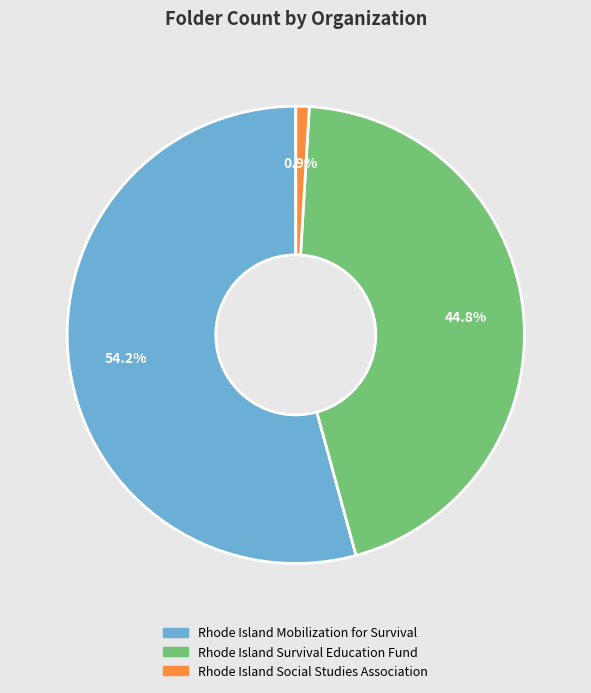

To the nearest percent, what is the difference between the Rhode Island Social Studies Association and Rhode Island Survival Education Fund slice percentages?

44%